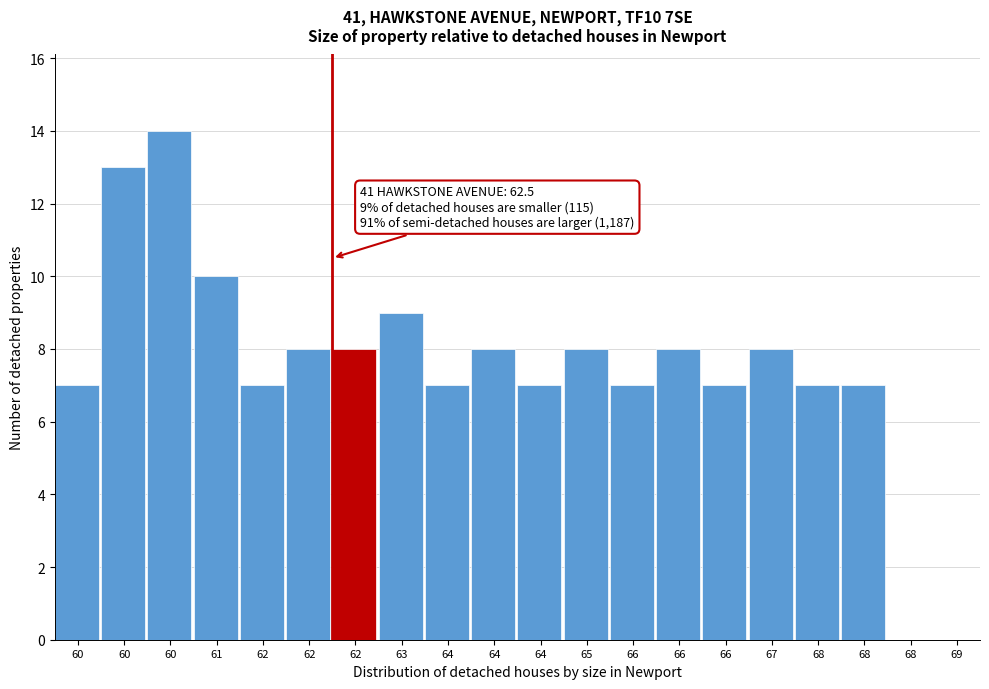

Count the number of categories in the chart.

20